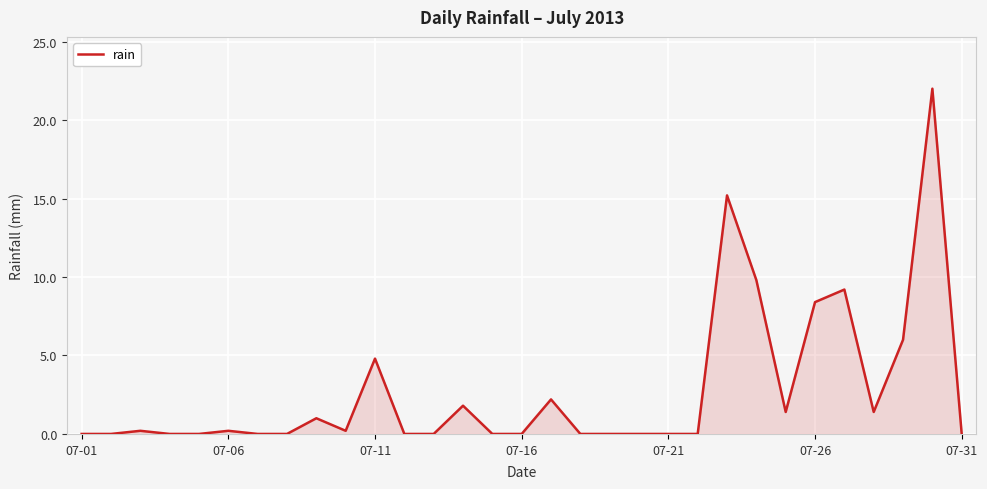

What is the average value?

2.7